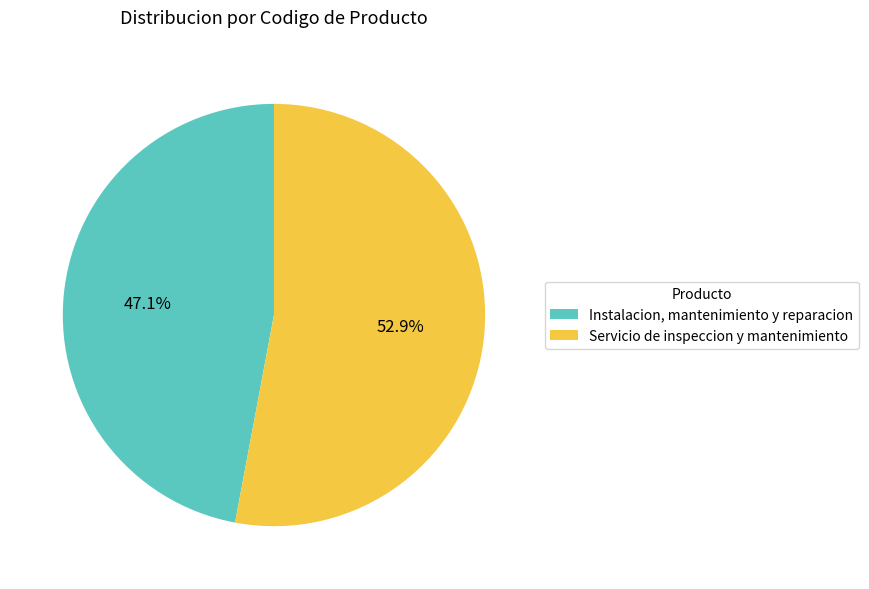

What portion of the pie excludes Instalacion, mantenimiento y reparacion?

52.9%